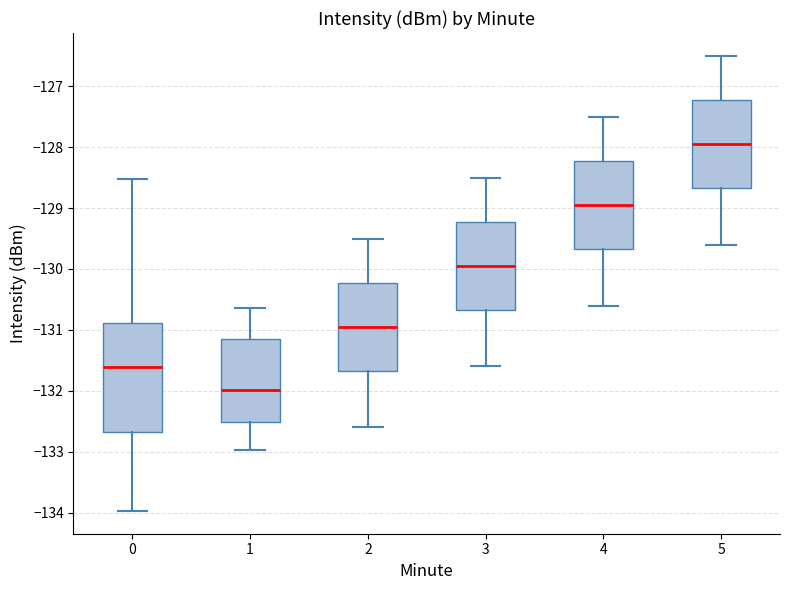

Where does the median line of the box at x = 0 sit on the y-axis? The values are not printed on the chart, so give them approximately, as read against the axis.

-131.6